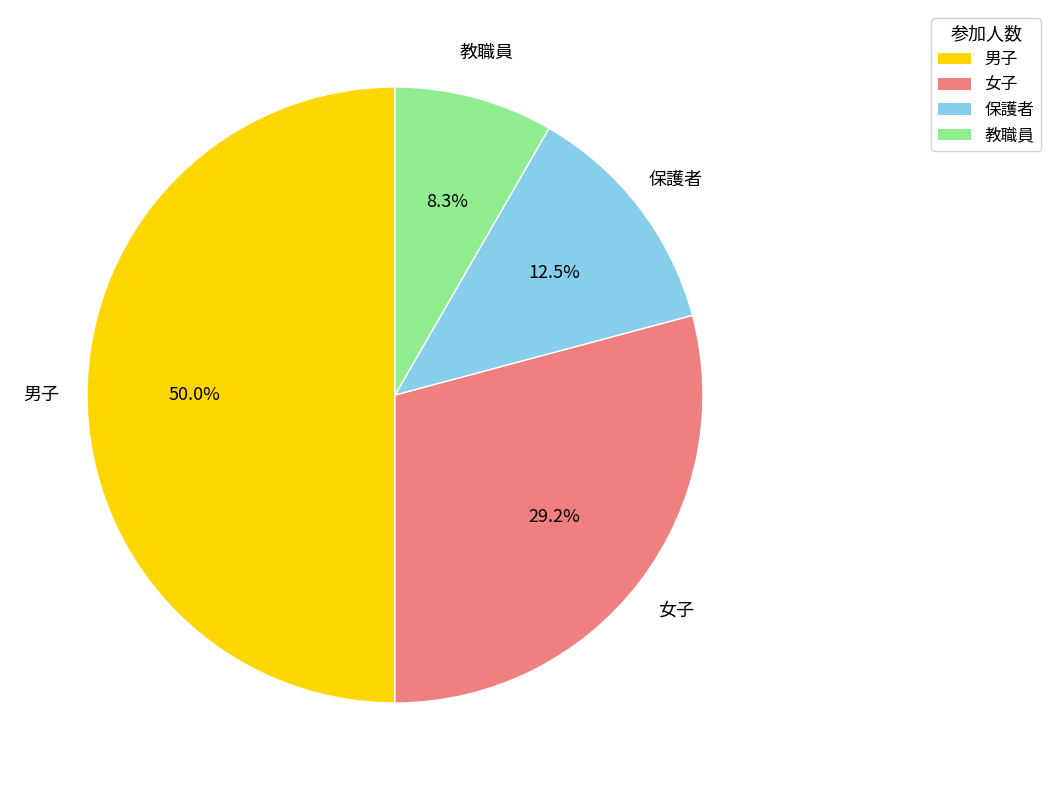

What is the smallest slice in the pie chart?

教職員